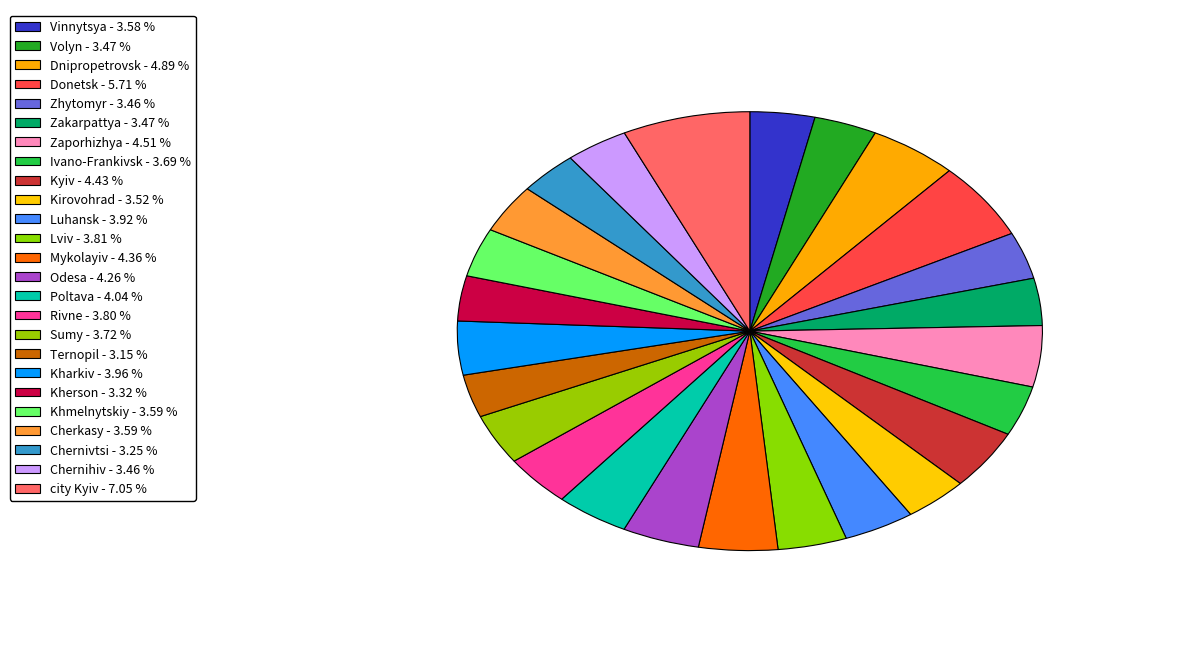

What is the total percentage of Luhansk and Odesa?

8.2%